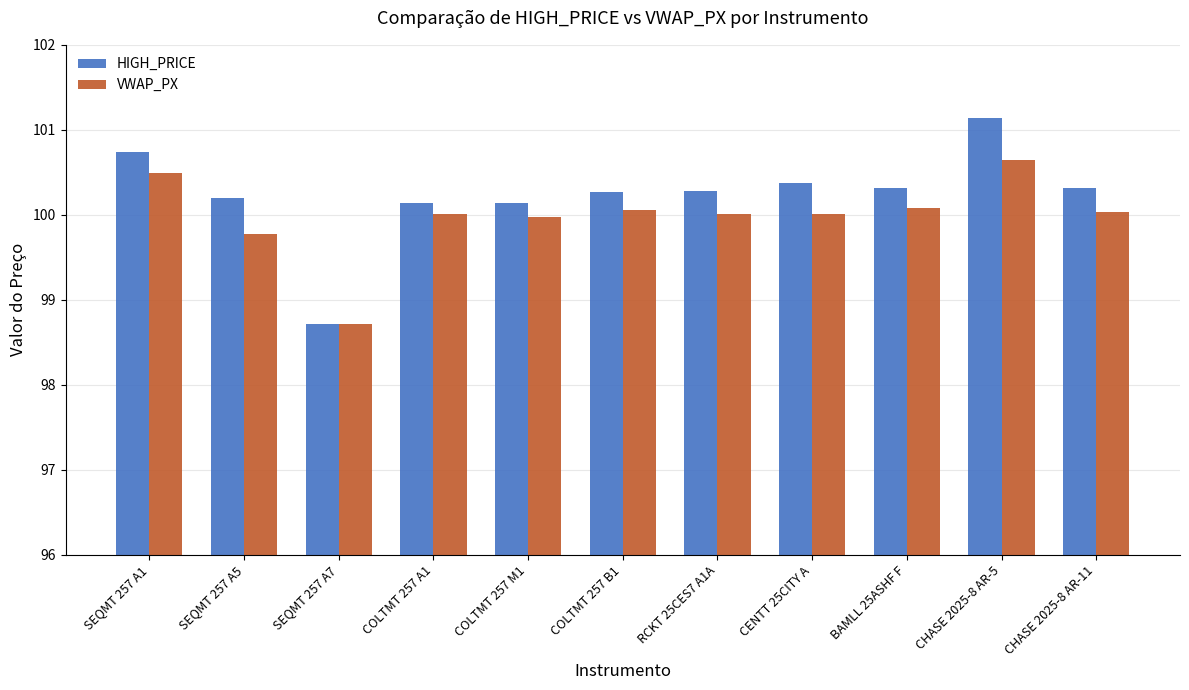

The value of HIGH_PRICE at BAMLL 25ASHF F is 172.6. True or false?

False